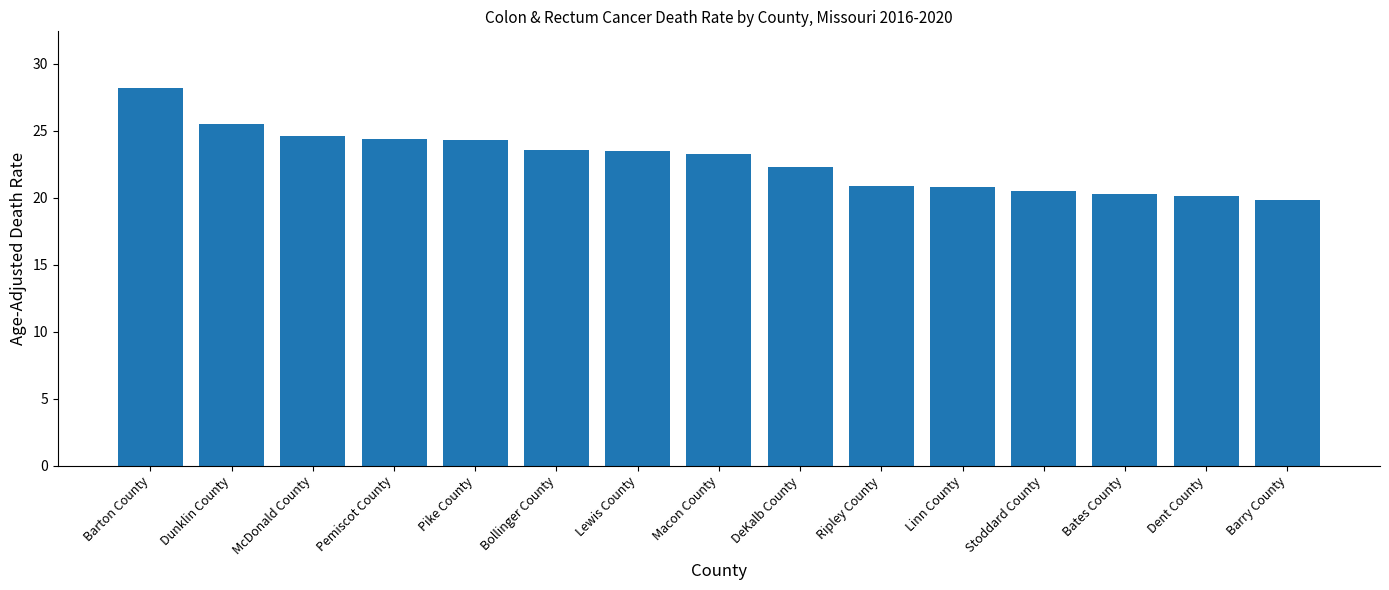

Count the number of data series in this chart.

1